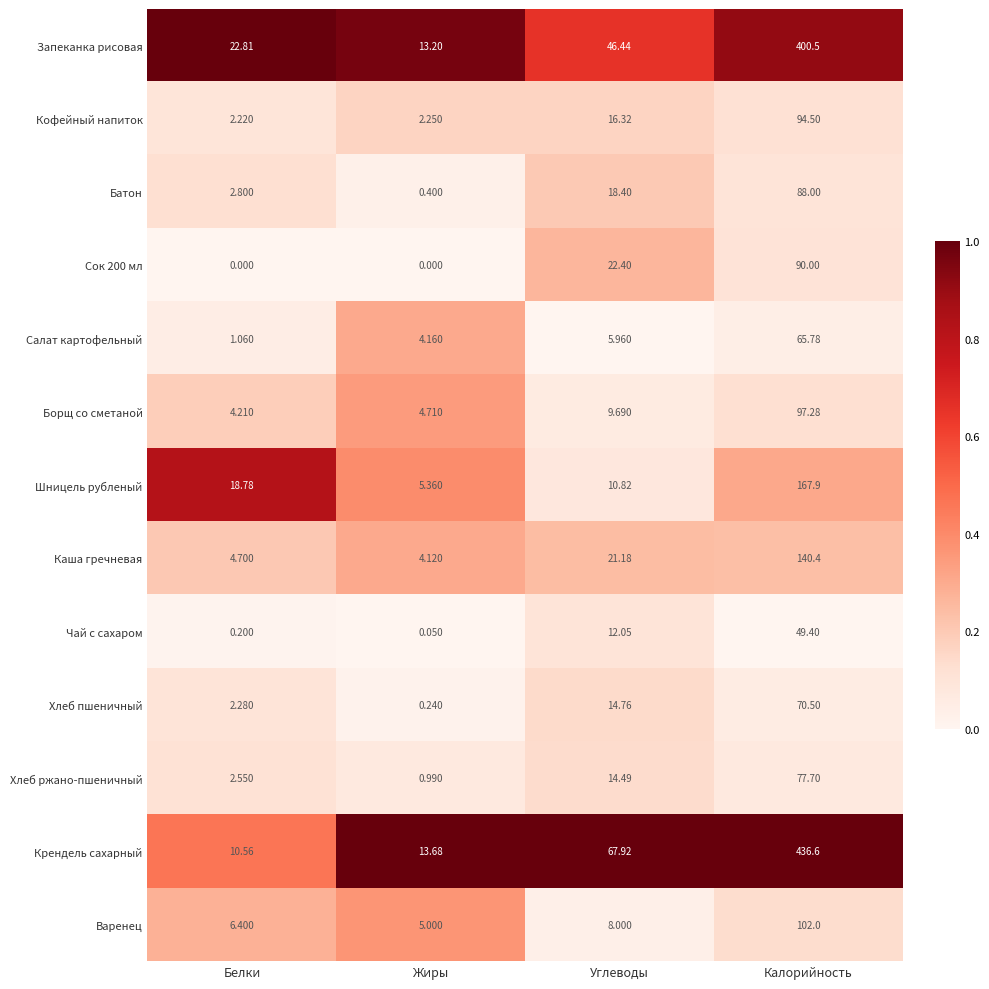

Which series changed the most between Белки and Калорийность?

Крендель сахарный